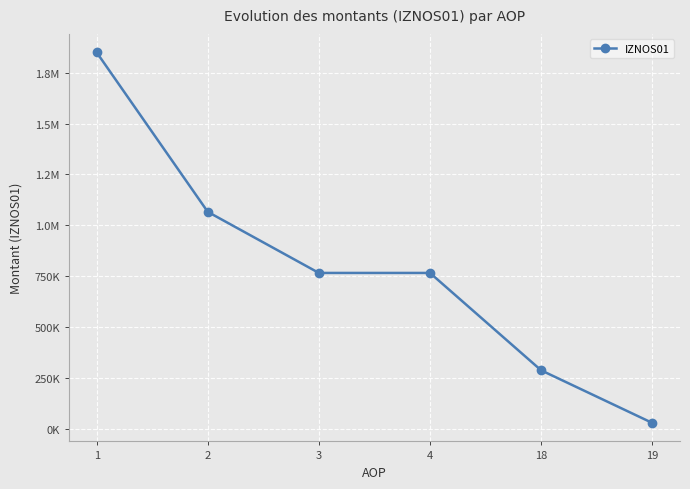

Is this an area chart (filled region under the line)?

No